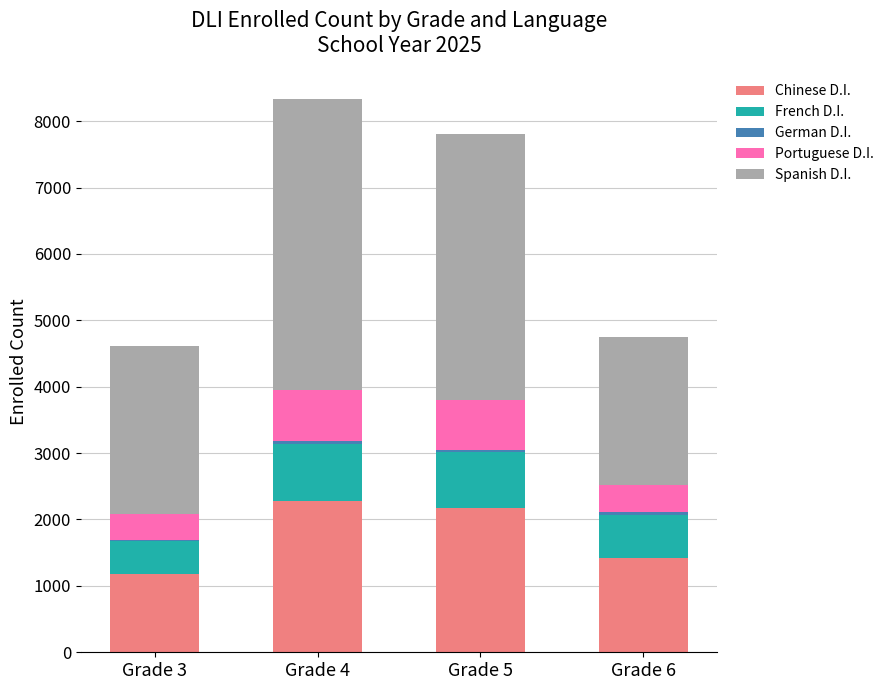

Is it true that German D.I. equals 45 at Grade 6?

True